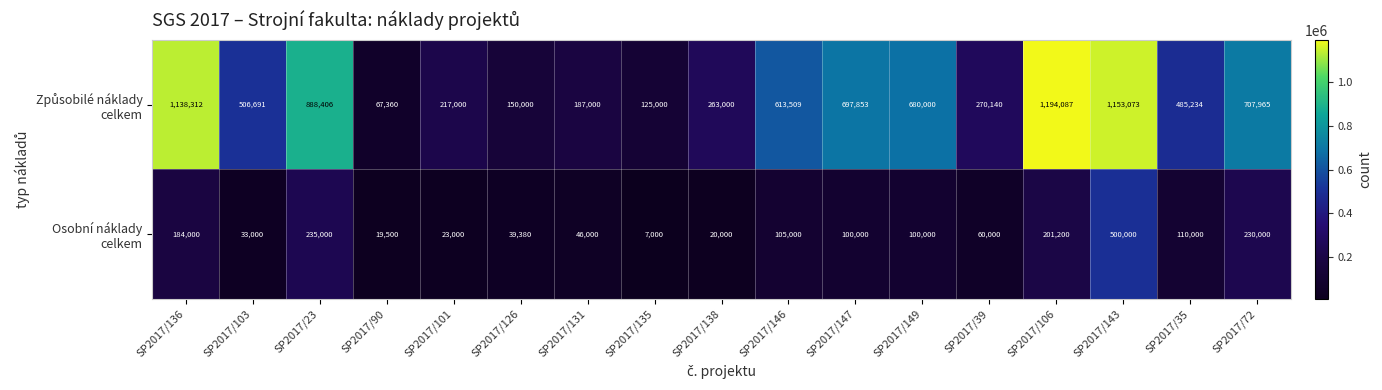

At which category is the sum across all series the highest?

SP2017/143